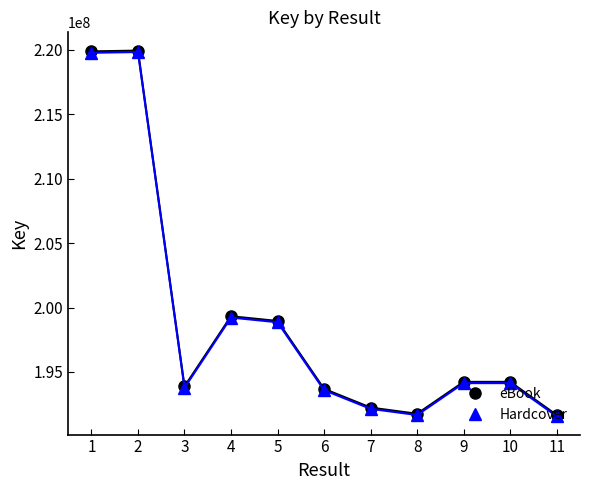

In eBook, how many points are lower than both neighbors (excluding endpoints)?

2